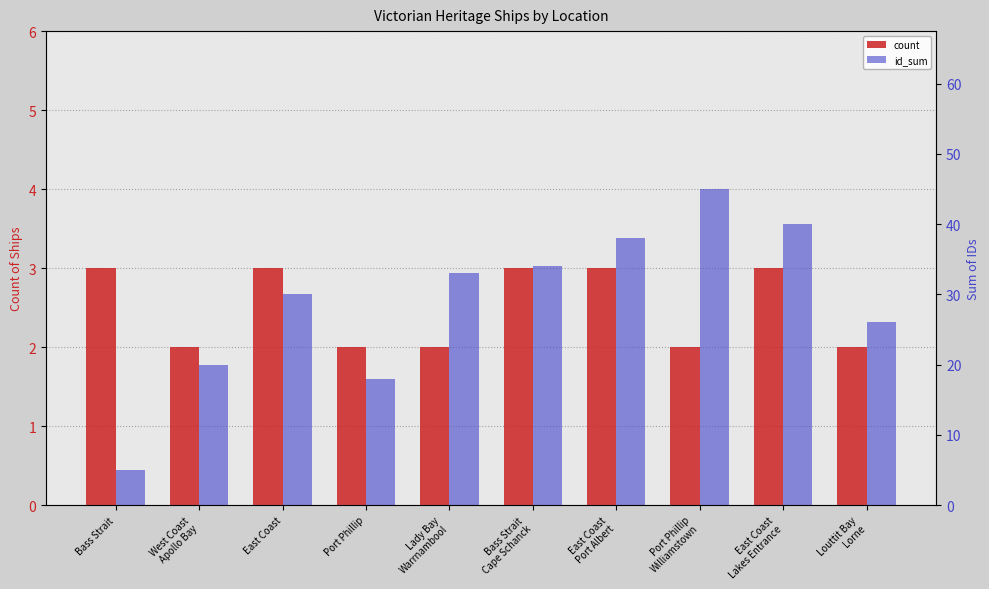

What is the label of the 1st bar from the left?

Bass Strait